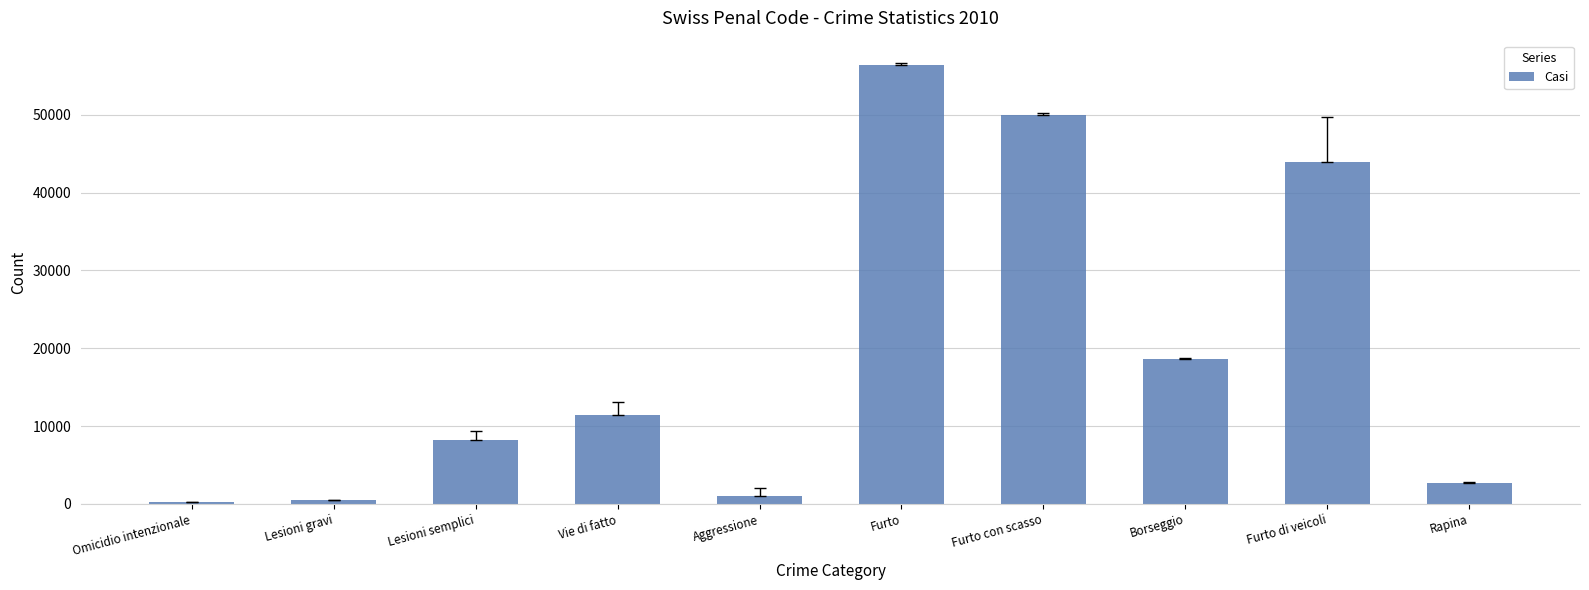

The value at Lesioni semplici is 8150. True or false?

True